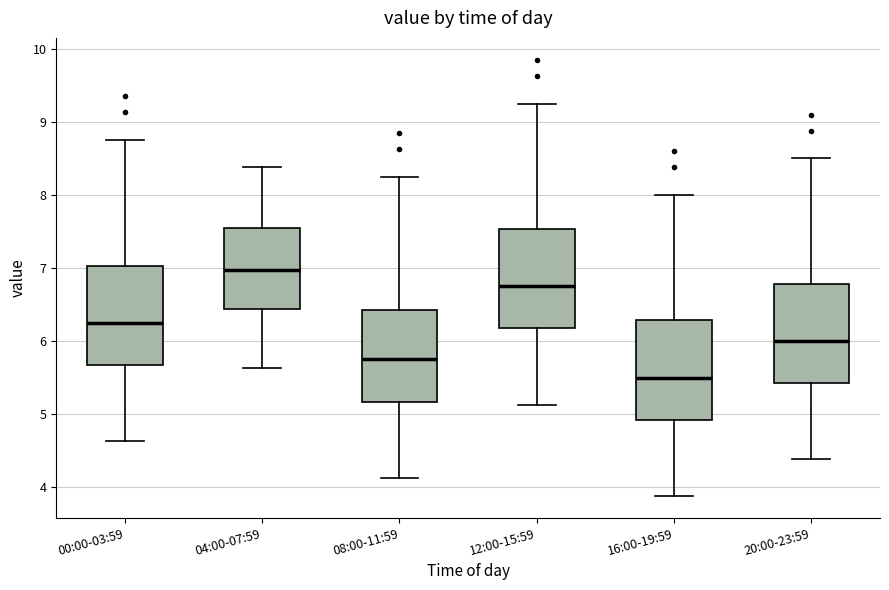

Where does the lower whisker of the box for 00:00-03:59 end on the y-axis? The values are not printed on the chart, so give them approximately, as read against the axis.

4.6